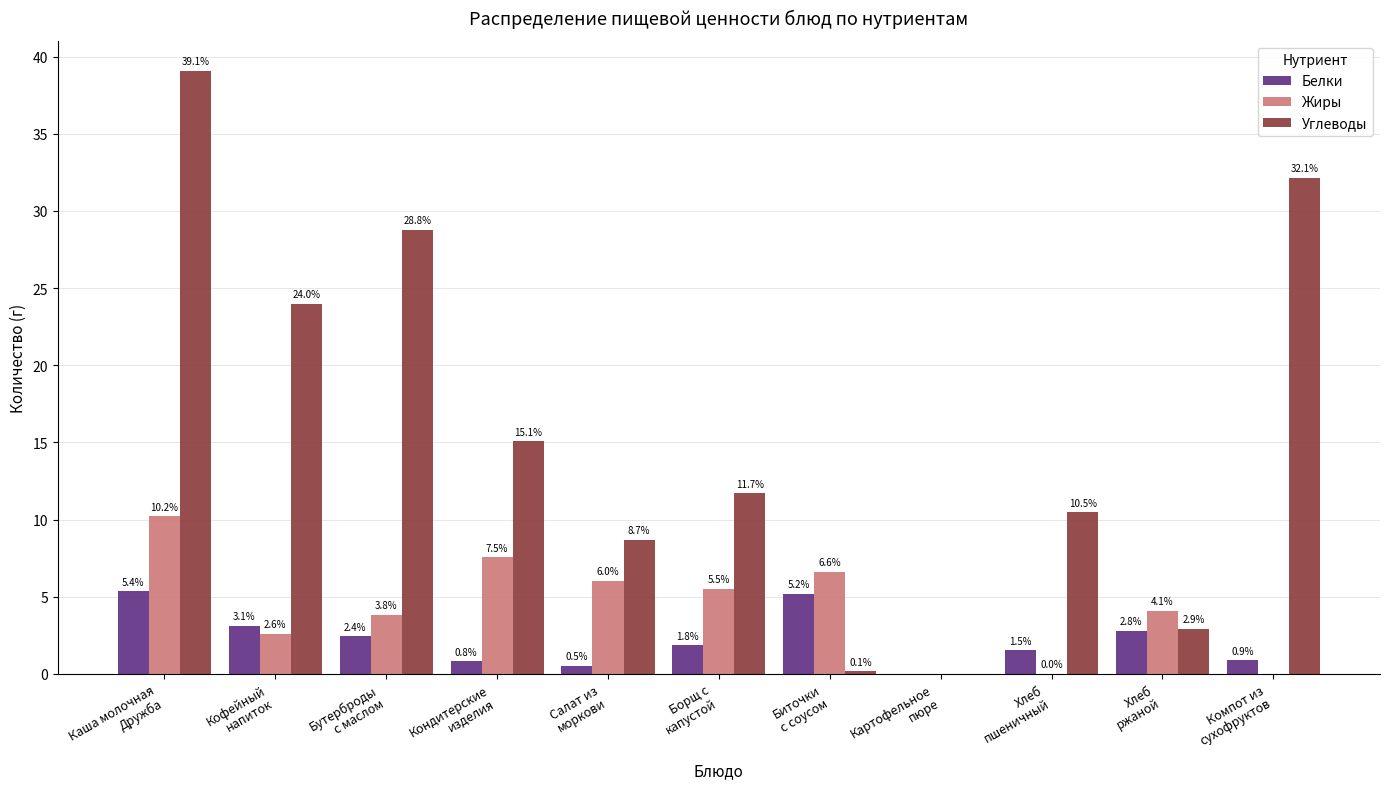

How many positive values does the Углеводы series have?

10